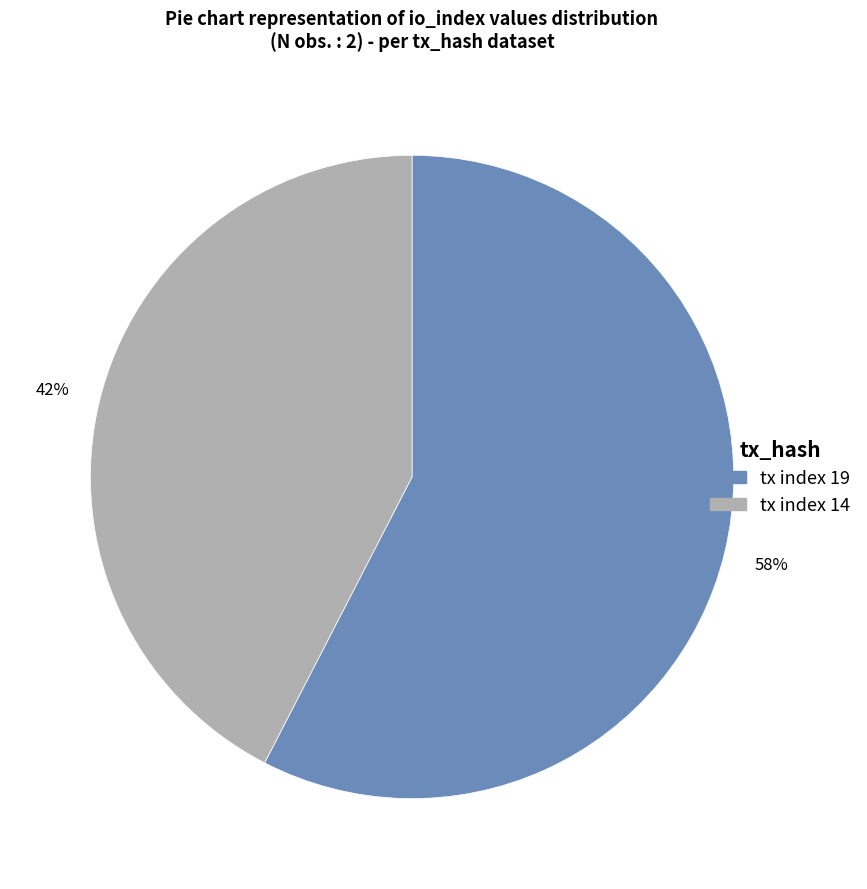

To the nearest percent, what is the average slice percentage?

50%